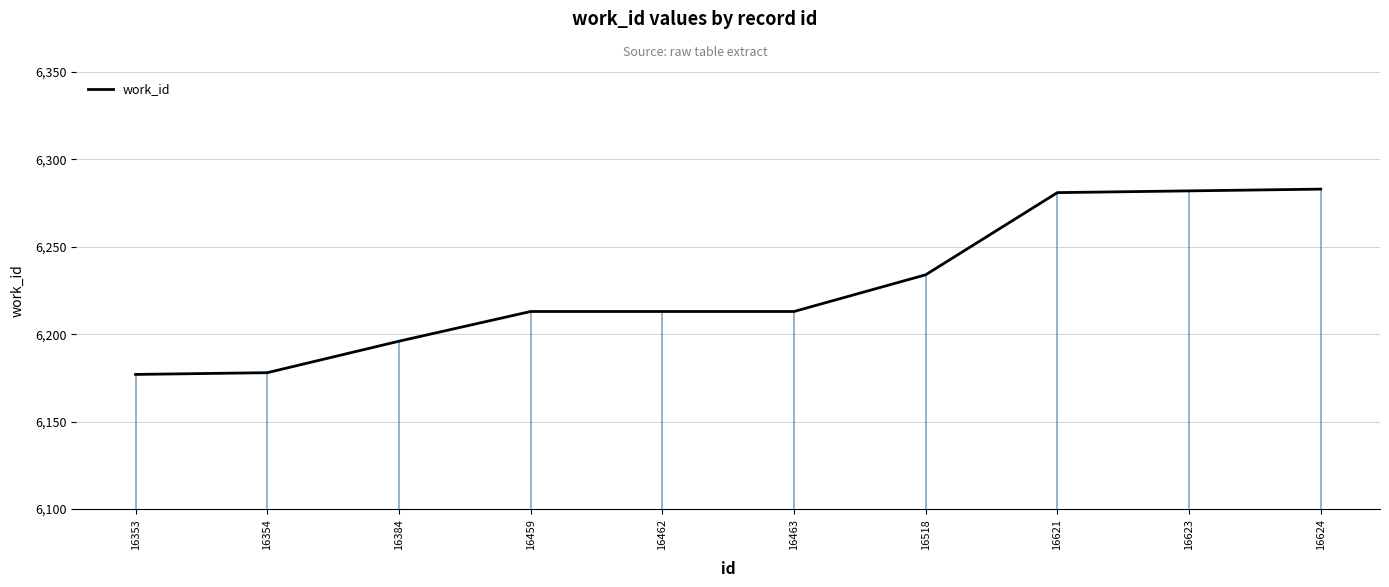

What is the change in value from 16518 to 16621?

+47